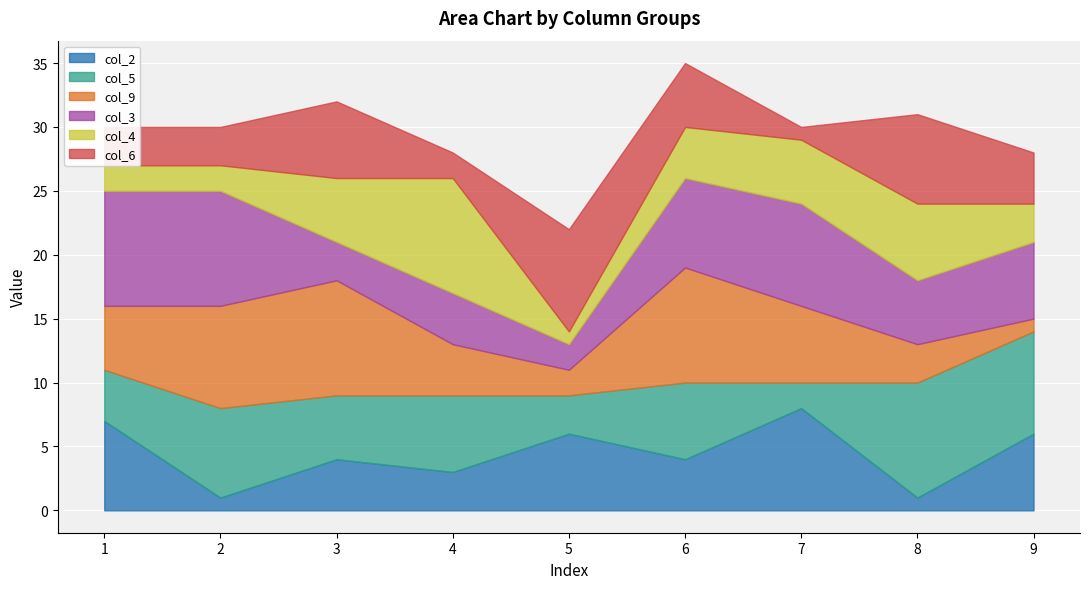

At which category does col_3 reach its first local valley?

3